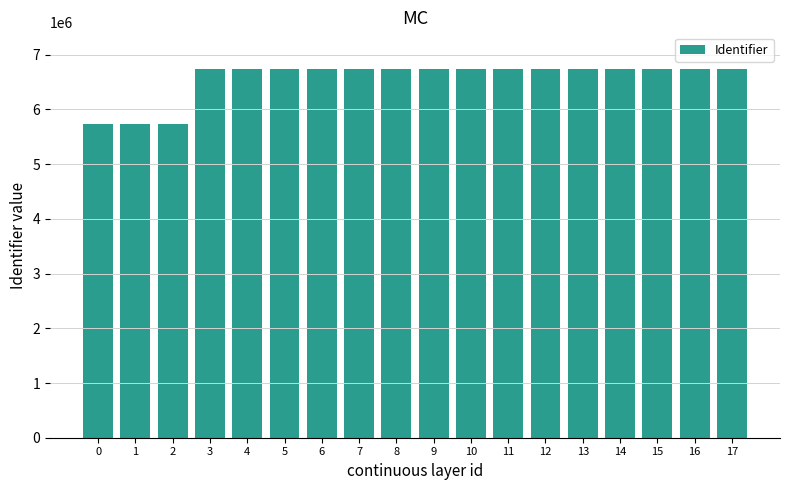

The value at 0 is 5726207. True or false?

True